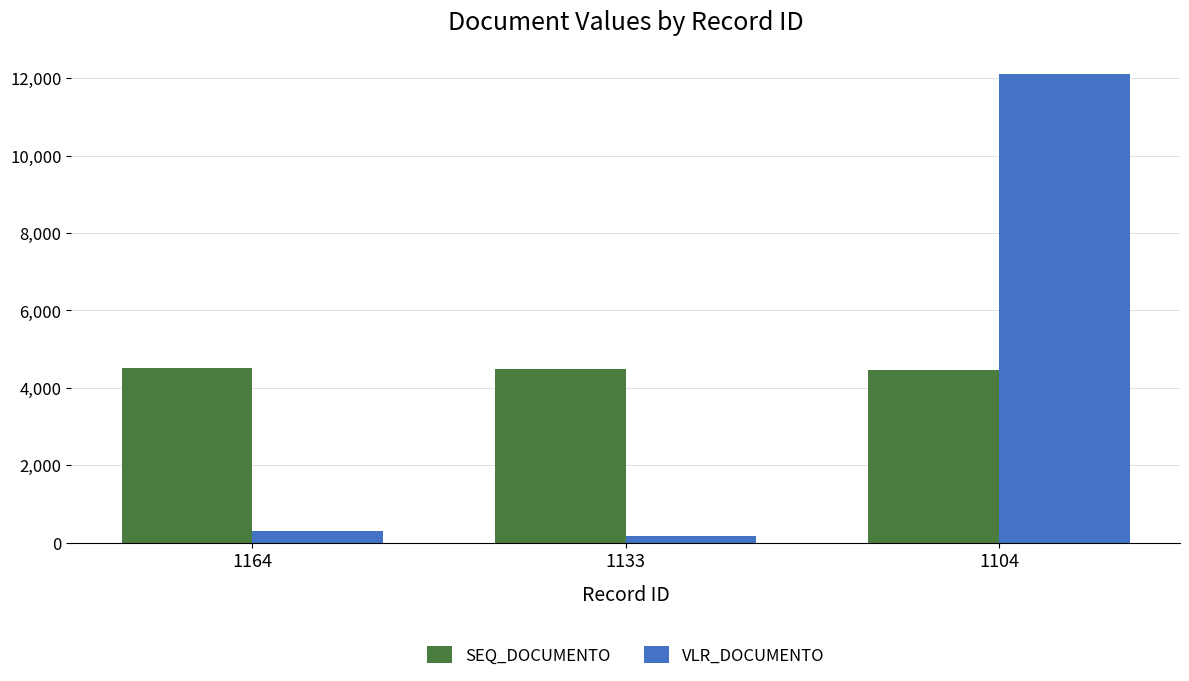

What is the value of the SEQ_DOCUMENTO bar at the 2nd from the left?

4492.0